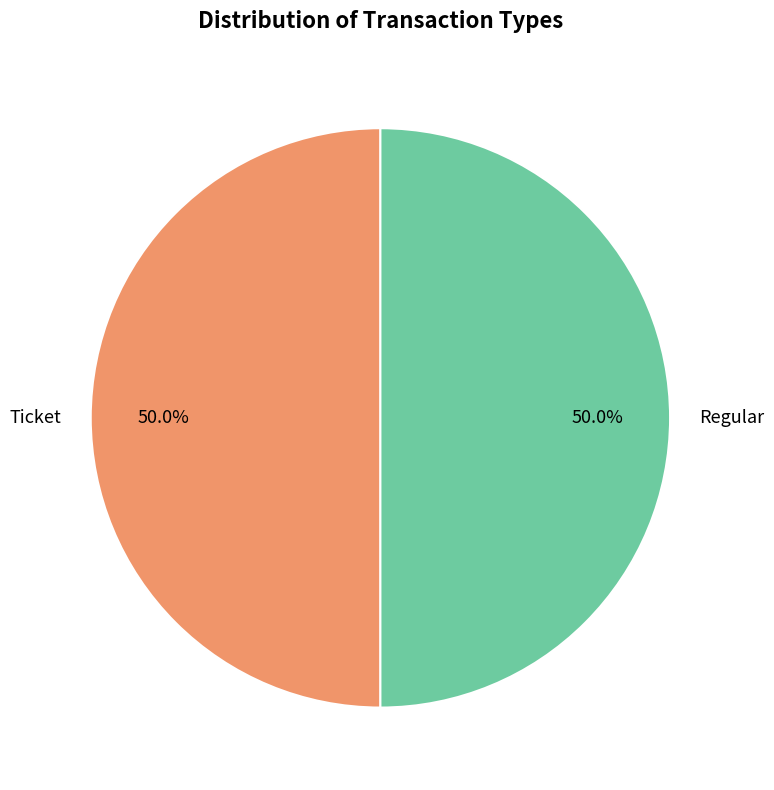

How many slices are in this pie chart?

2